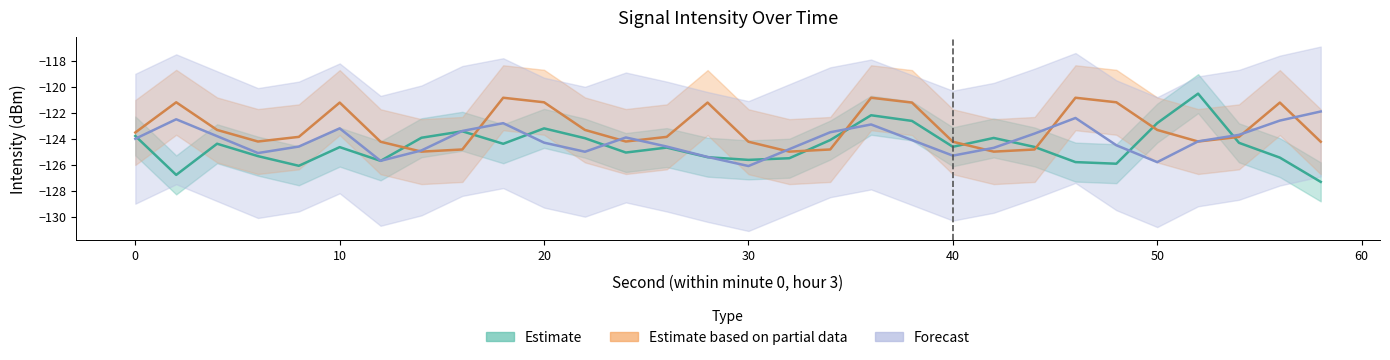

How many values in the Estimate based on partial data series exceed -123?

10